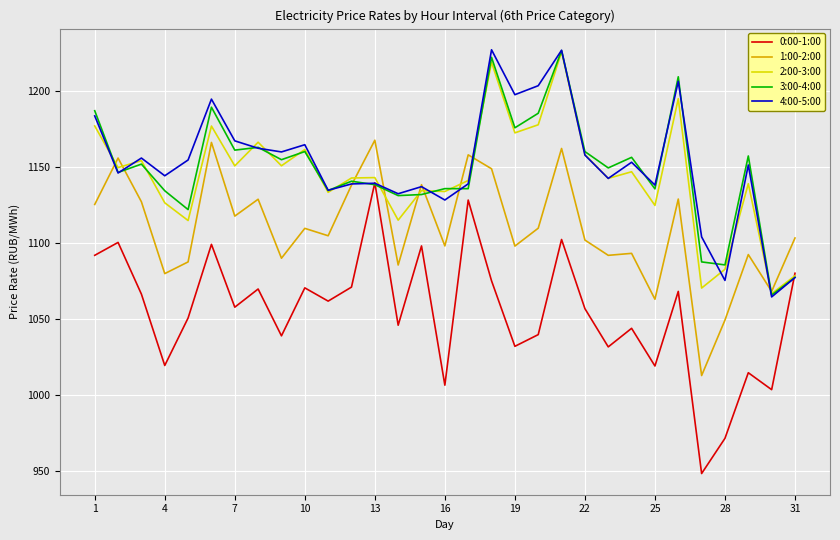

What is the lowest value of the 4:00-5:00 series?

1064.6